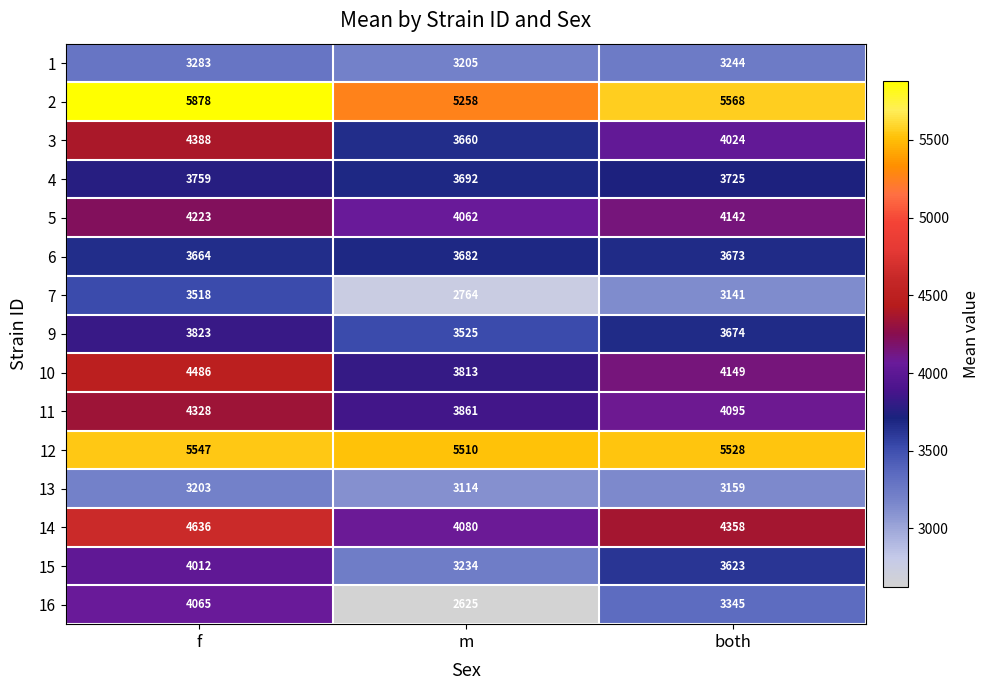

At which category is the sum across all series the highest?

f